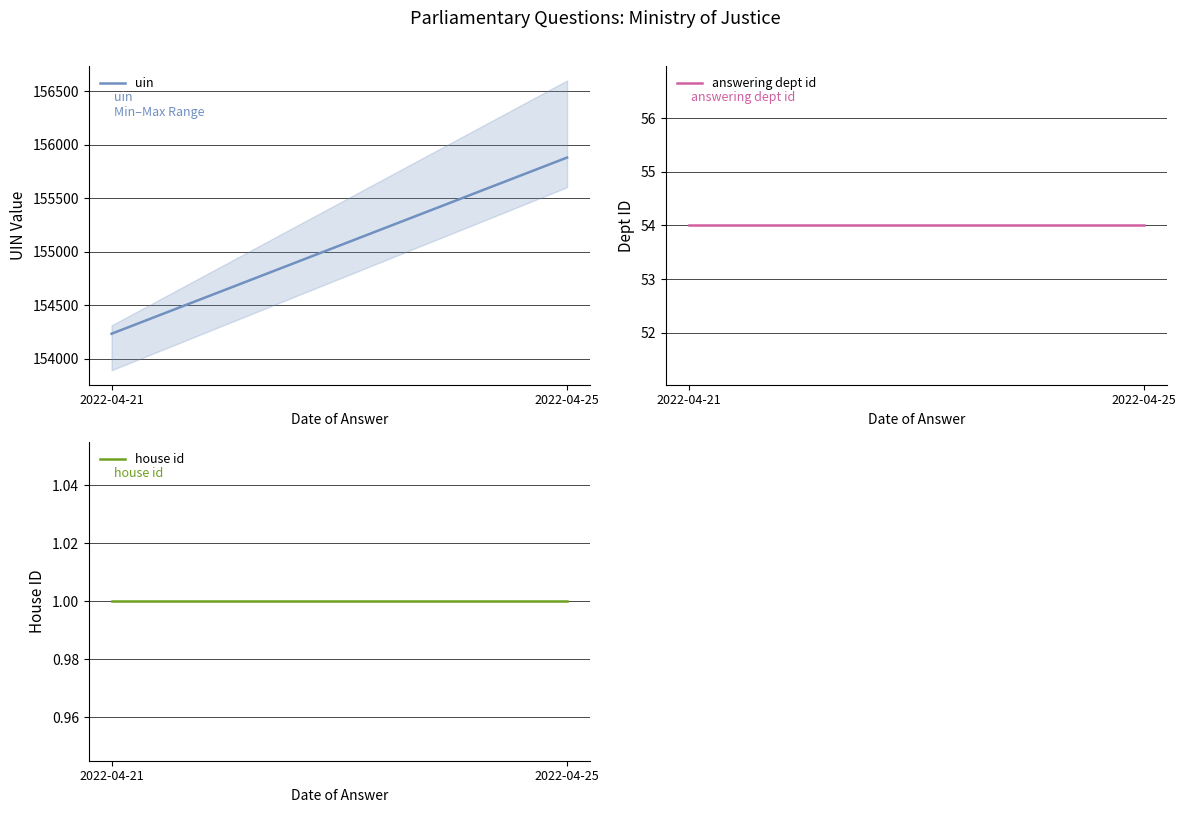

At which category is the sum across all series the highest?

2022-04-25